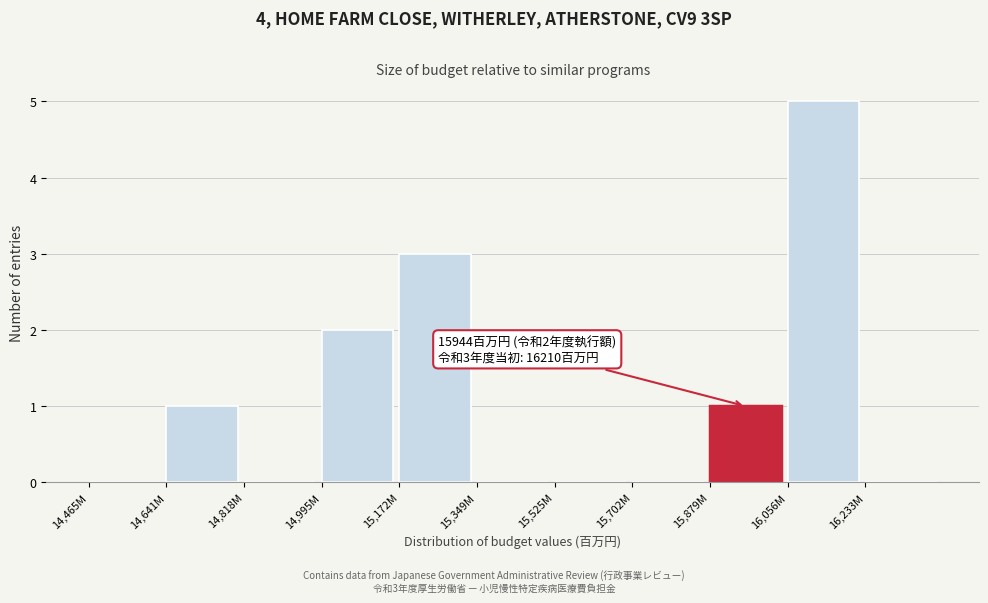

Reading right to left, transcribe all the data shown in this chart.

16,233M=0	16,056M=5	15,879M=1	15,702M=0	15,525M=0	15,349M=0	15,172M=3	14,995M=2	14,818M=0	14,641M=1	14,465M=0